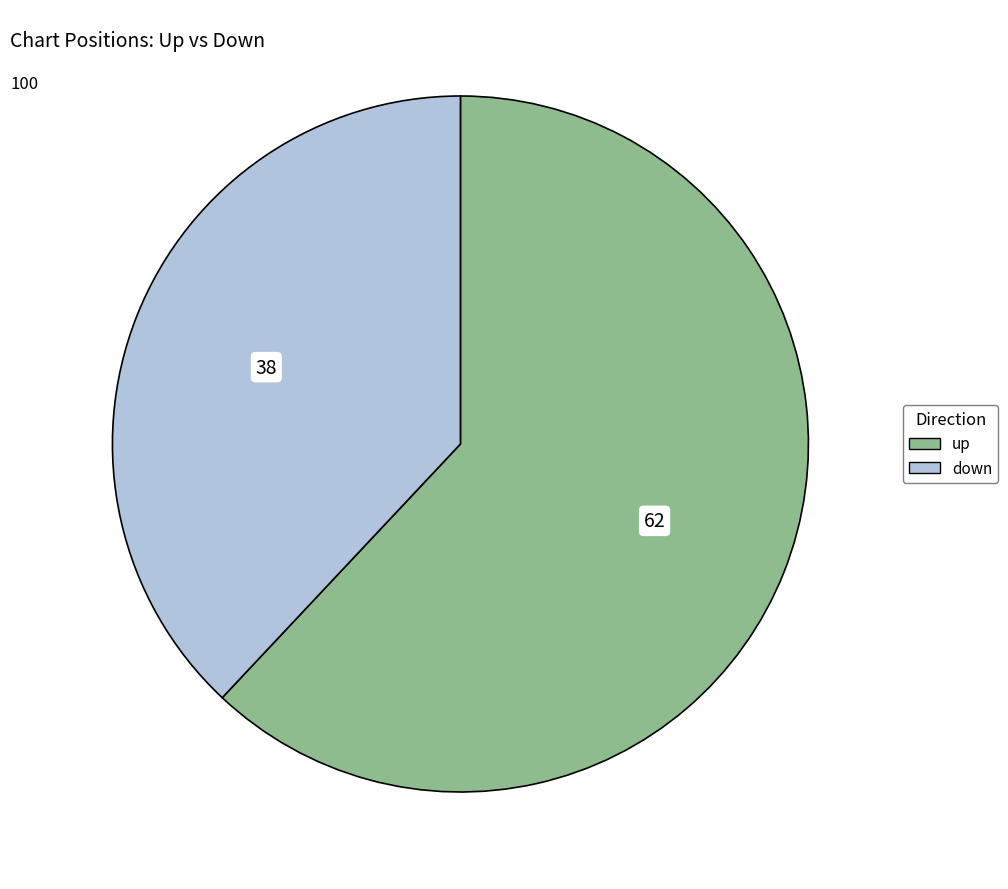

How many slices are in this pie chart?

2